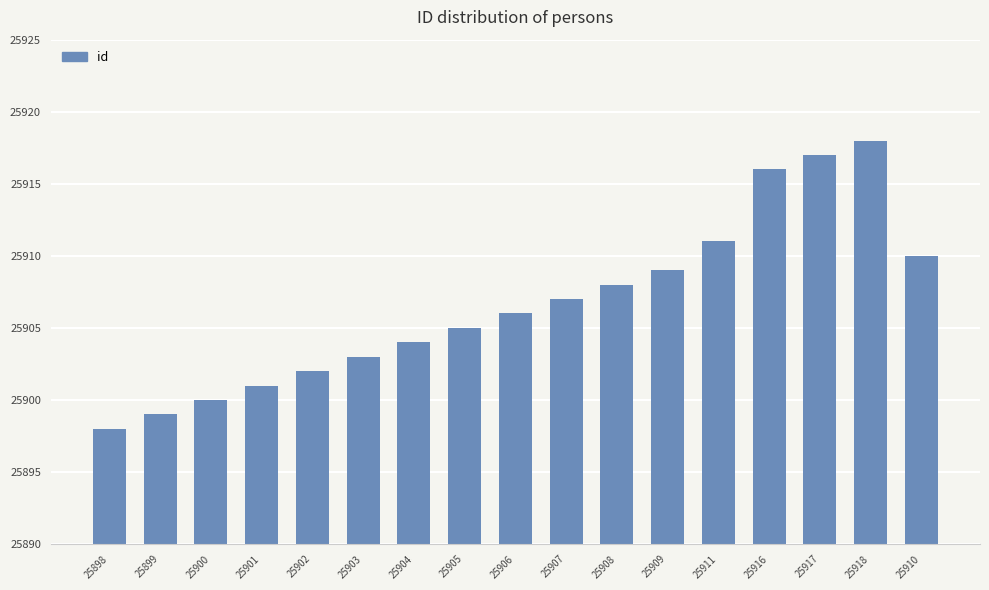

What is the change in value from 25901 to 25903?

+2